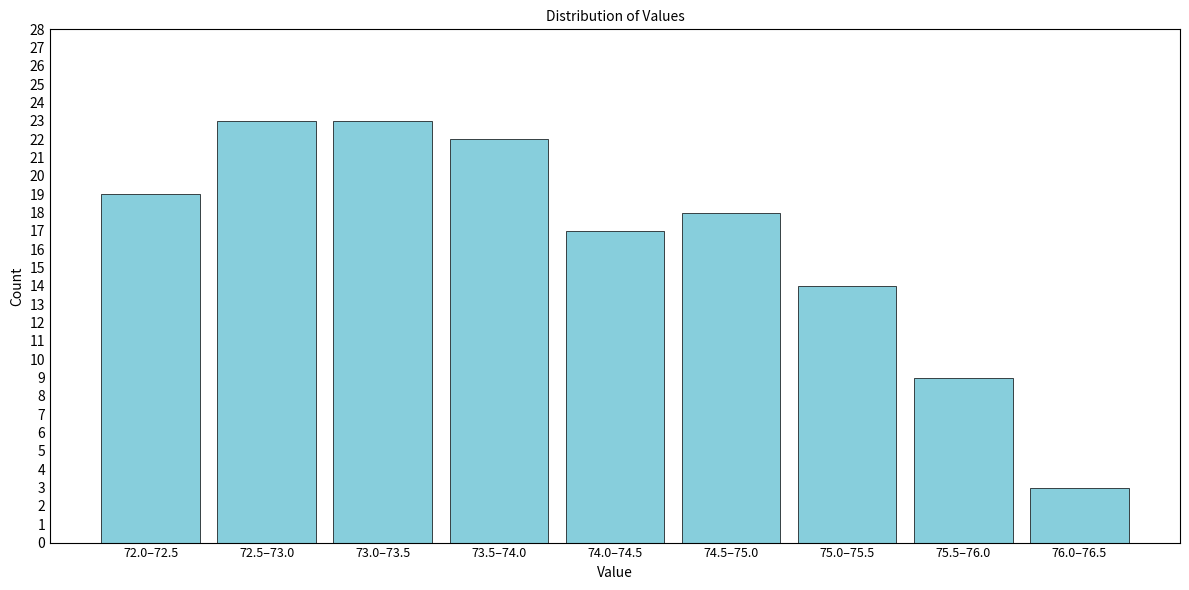

Reading left to right, list all the values displayed in this chart.

19	23	23	22	17	18	14	9	3